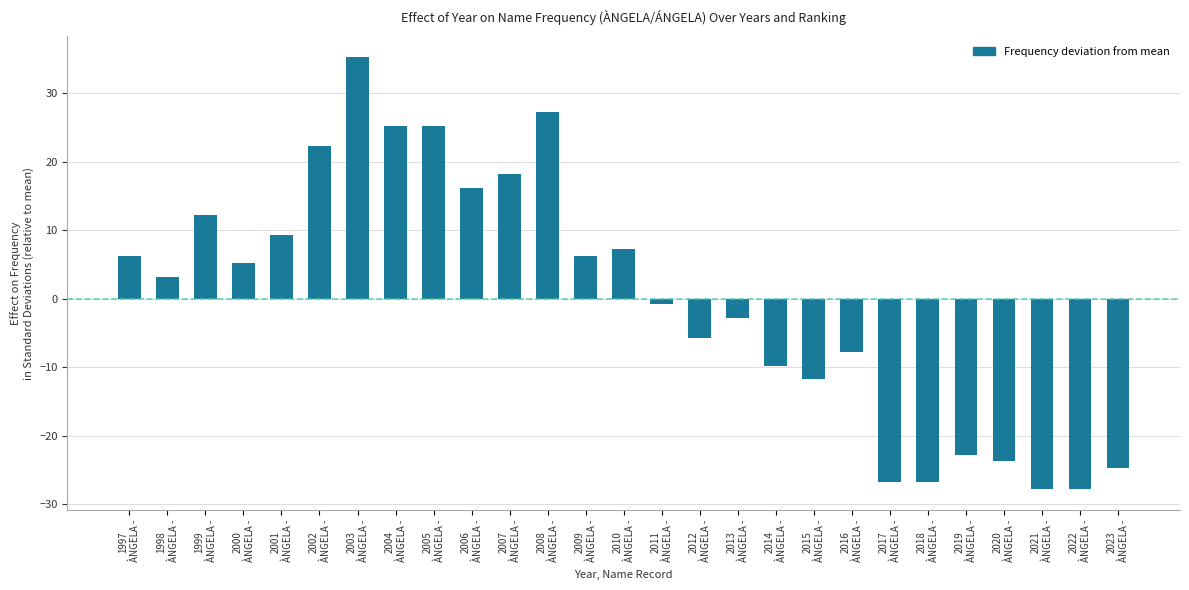

Reading left to right, what are all the values shown in this chart?

6.2	3.2	12.2	5.2	9.2	22.2	35.2	25.2	25.2	16.2	18.2	27.2	6.2	7.2	-0.8	-5.8	-2.8	-9.8	-11.8	-7.8	-26.8	-26.8	-22.8	-23.8	-27.8	-27.8	-24.8